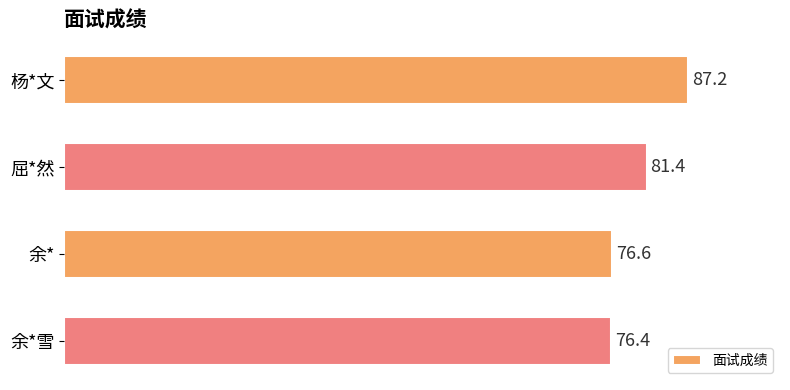

Are the bars grouped side by side (vs. stacked)?

No